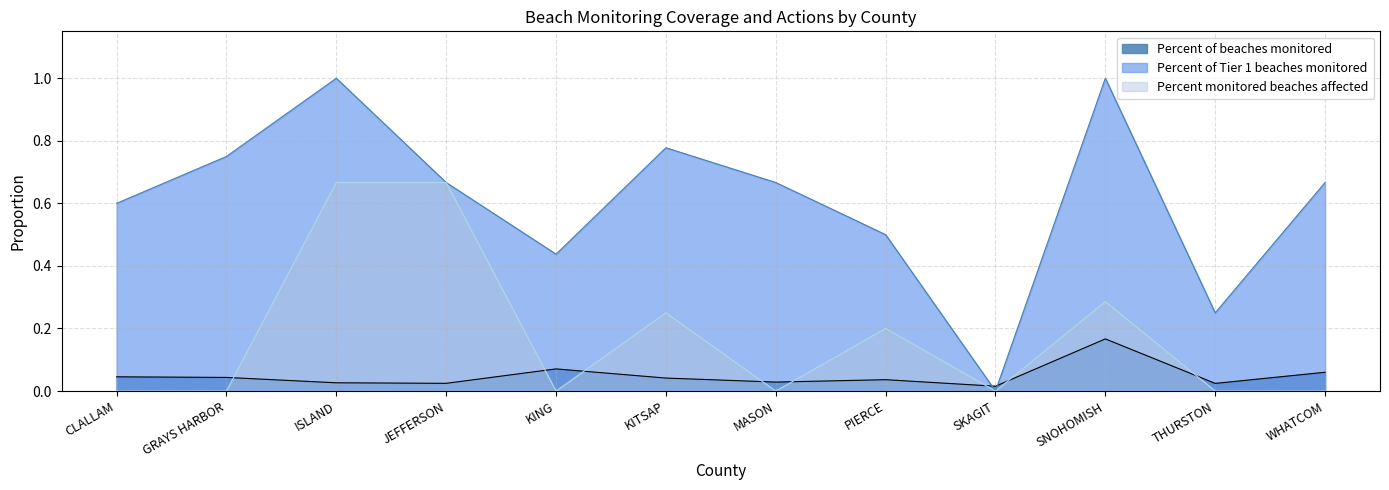

True or false: Percent of beaches monitored has a value of 0.0 at JEFFERSON.

False